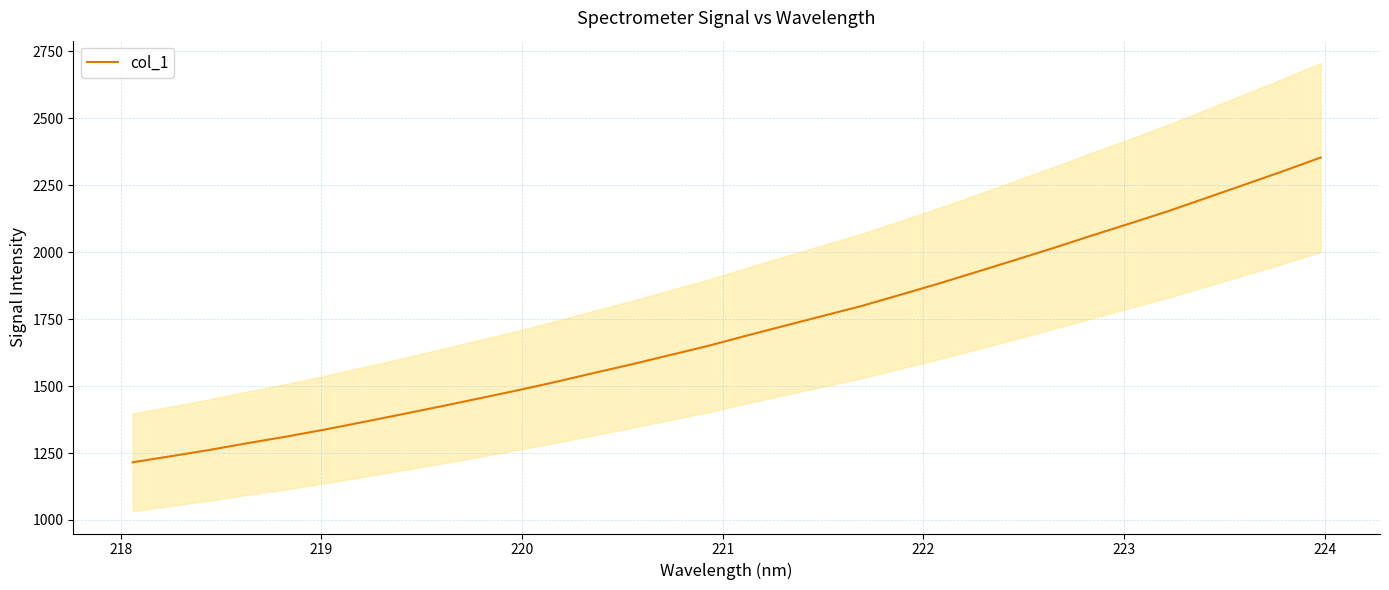

What is the smallest value displayed?

1215.3